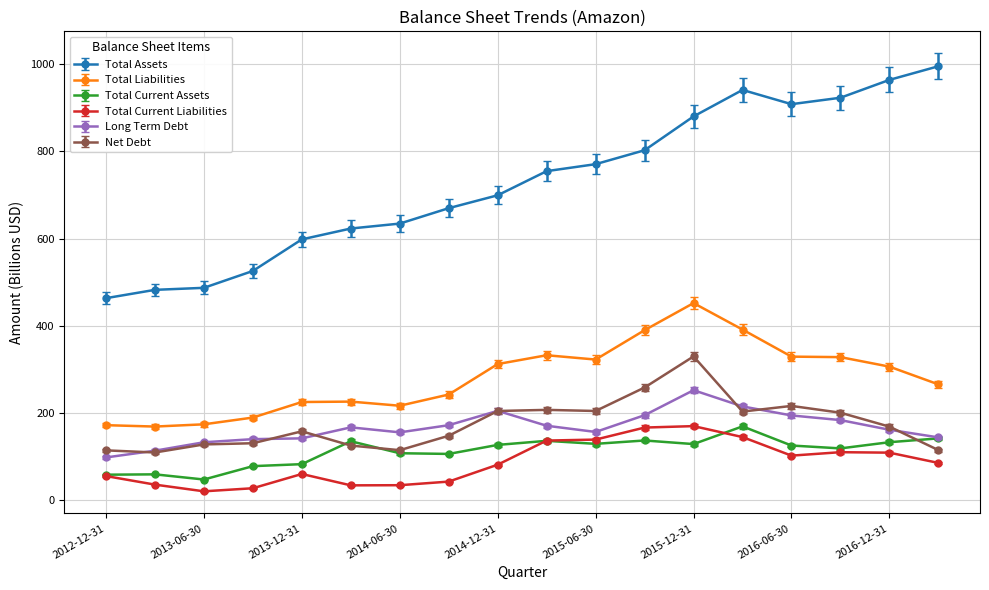

Which series has the largest total across all categories?

Total Assets